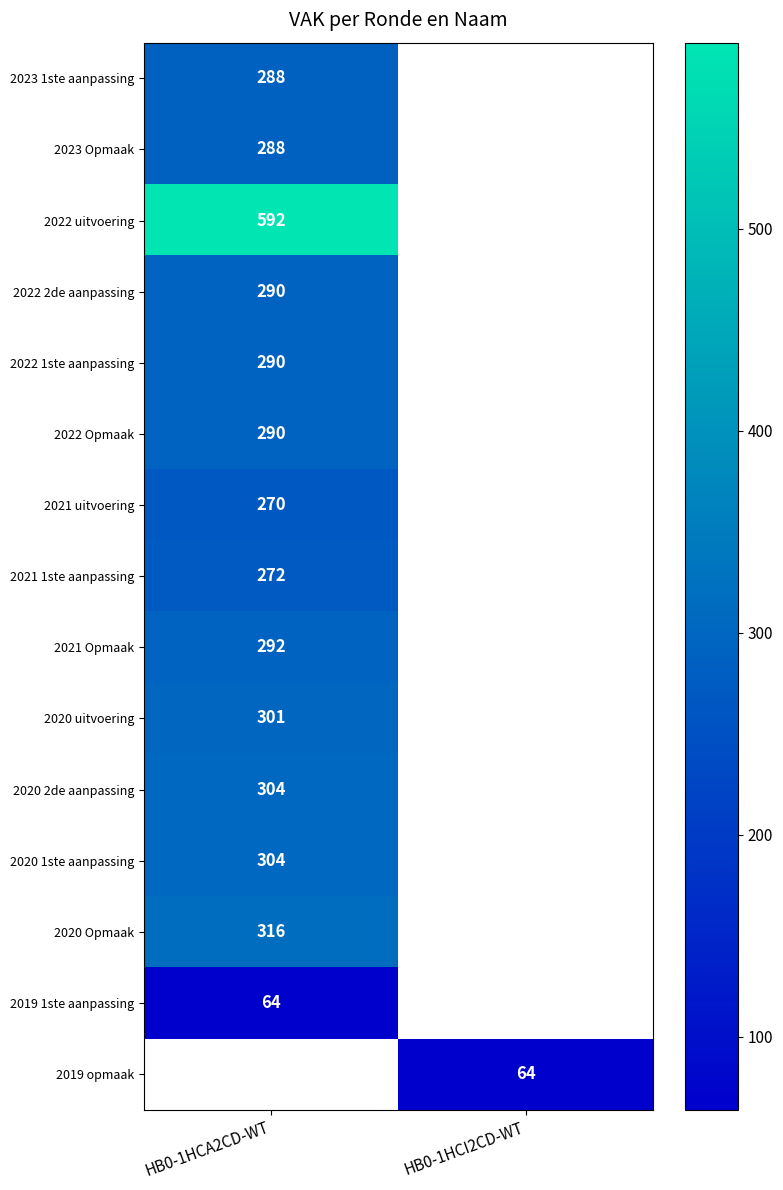

Is the value of 2020 uitvoering at HB0-1HCA2CD-WT greater than the value of 2019 opmaak at HB0-1HCI2CD-WT?

Yes